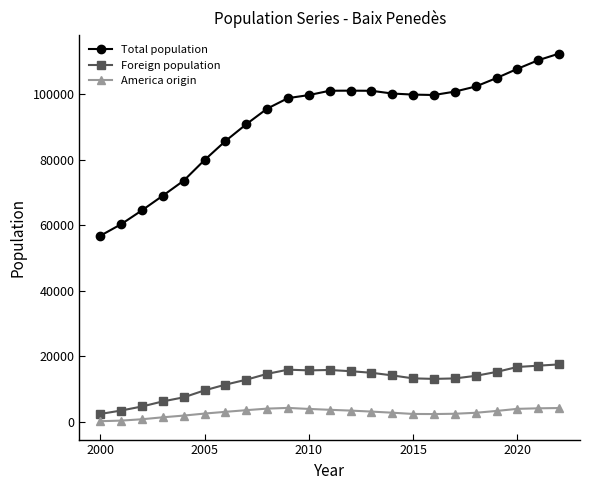

Which series has the largest range (max minus min)?

Total population